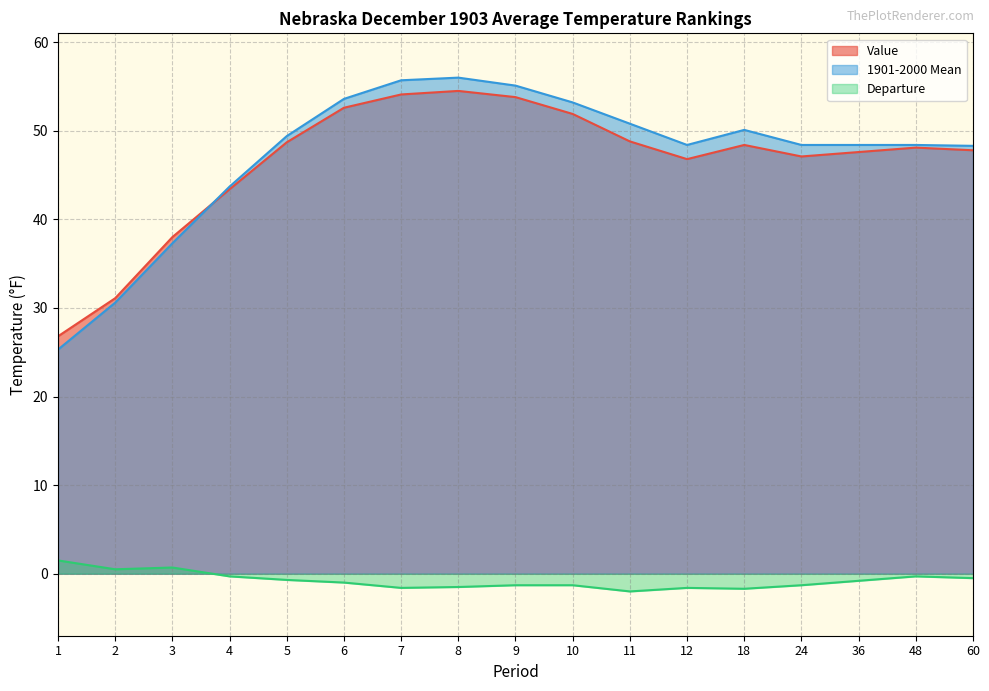

At how many categories does at least one series exceed 37?

15